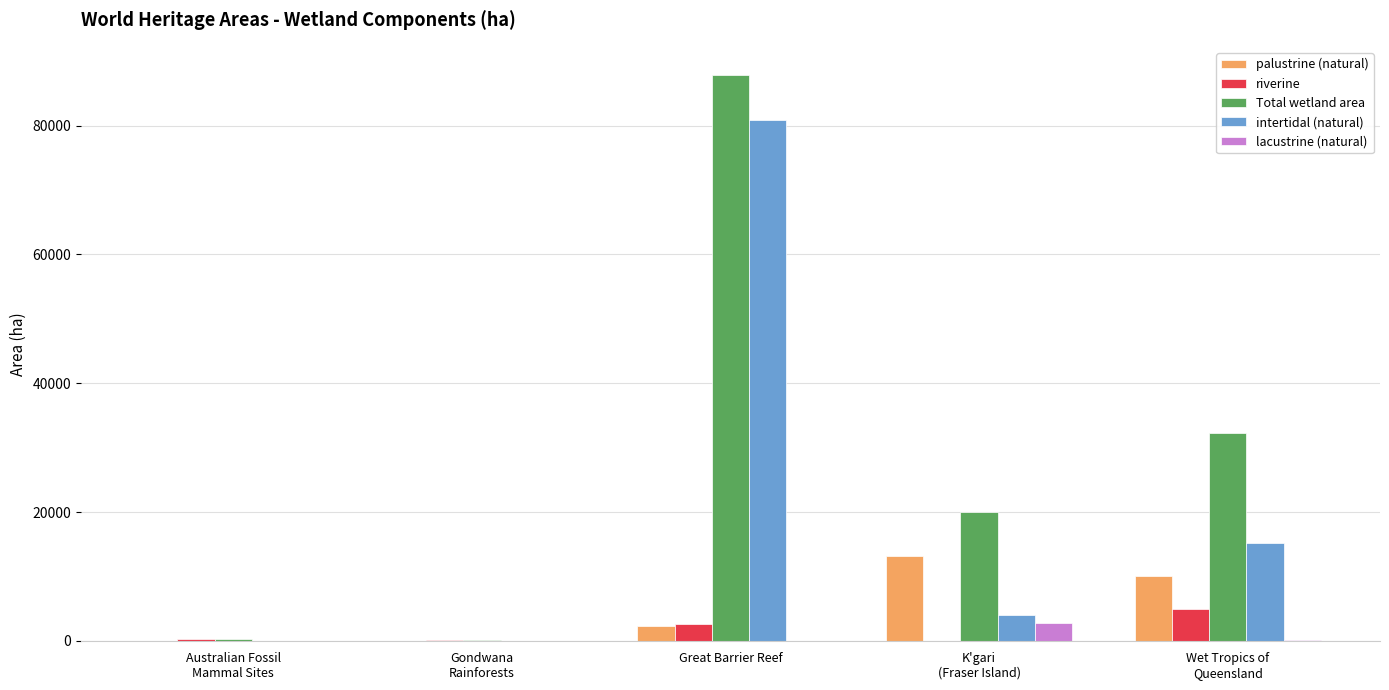

What value does the intertidal (natural) series have at Great Barrier Reef, to the nearest 100?

80800